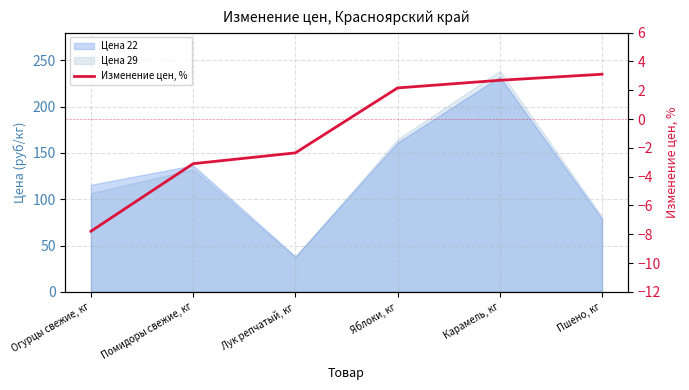

Reading left to right, extract all data points from this chart.

Огурцы свежие, кг=-7.8	Помидоры свежие, кг=-3.1	Лук репчатый, кг=-2.4	Яблоки, кг=2.2	Карамель, кг=2.7	Пшено, кг=3.1